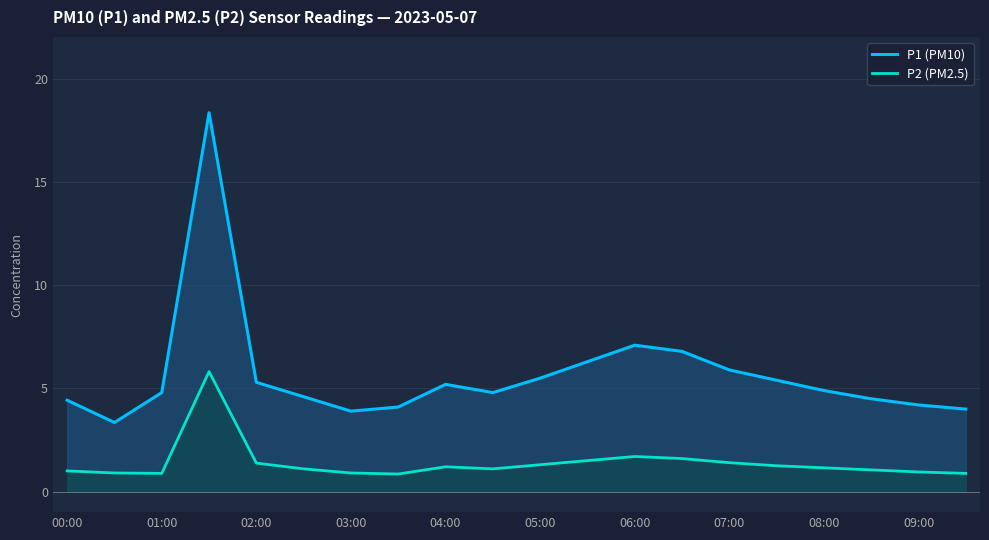

The P2 (PM2.5) series shows 0.9 at 09:00. True or false?

True